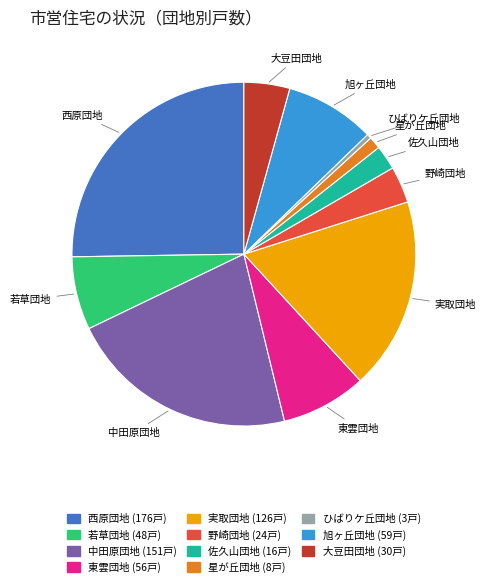

Do 東雲団地 and ひばりケ丘団地 together represent more than half of the pie?

No